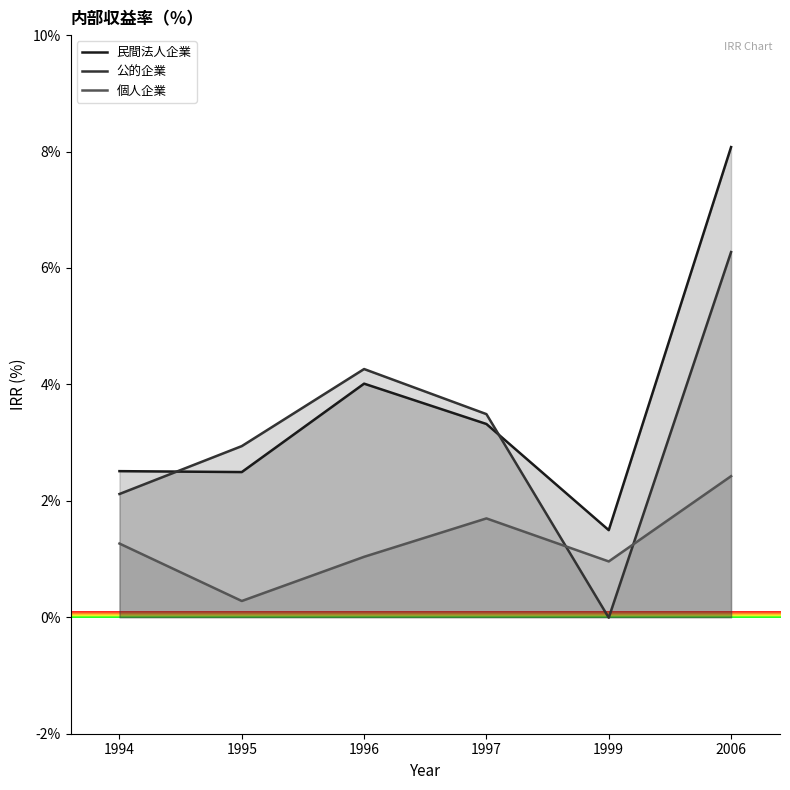

In 公的企業, how many points are higher than both neighbors (excluding endpoints)?

1